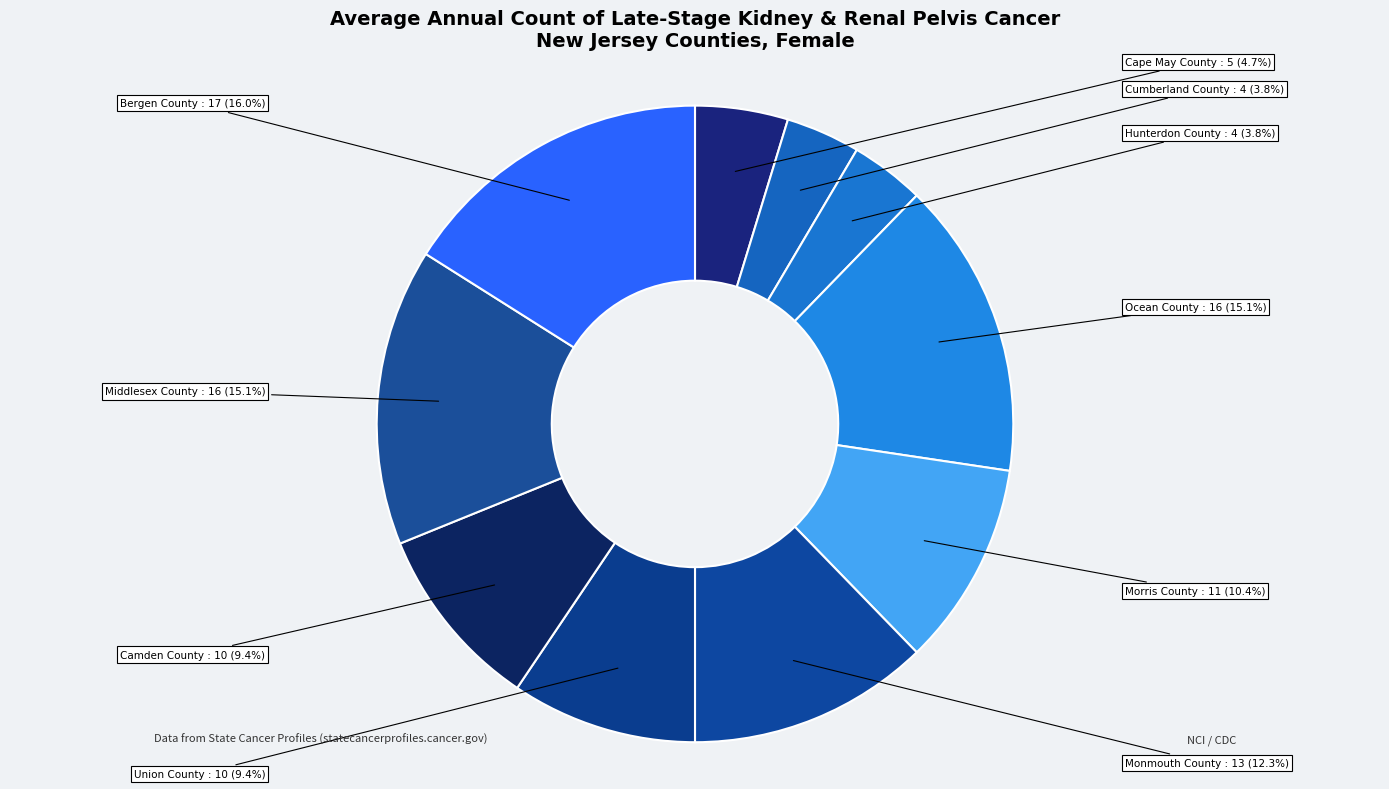

What is the ratio of the value at Camden County to the value at Middlesex County?

0.6